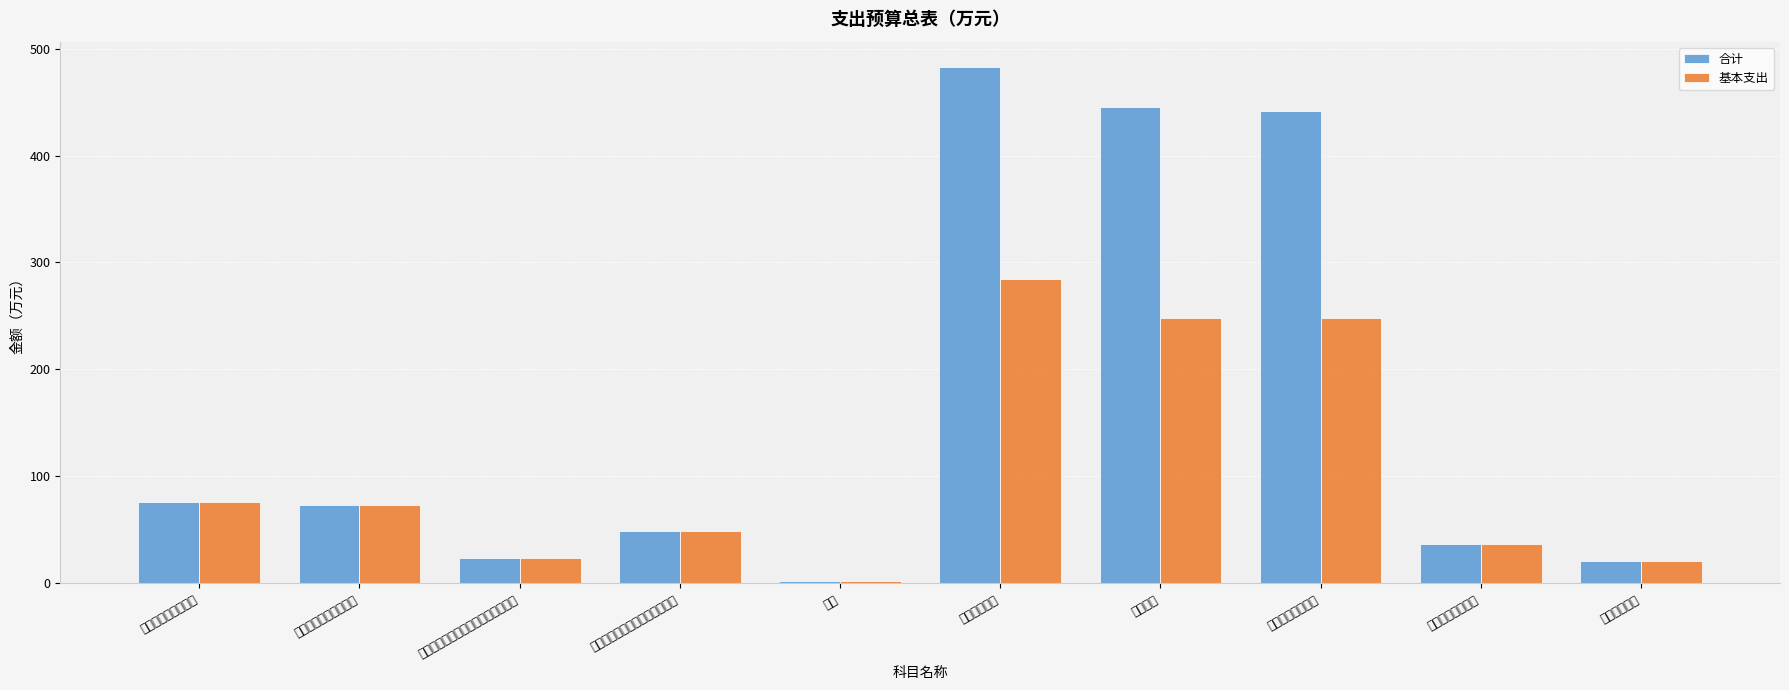

Reading left to right, list all the values displayed in this chart.

合计: 社会保障和就业支出=76.0	行政事业单位养老支出=73.4	机关事业单位基本养老保险缴费支出=24.2	机关事业单位职业年金缴费支出=49.1	抚恤=2.6	卫生健康支出=482.3	公共卫生=445.3	疾病预防控制机构=441.8	行政事业单位医疗=37.0	住房保障支出=20.7
基本支出: 社会保障和就业支出=76.0	行政事业单位养老支出=73.4	机关事业单位基本养老保险缴费支出=24.2	机关事业单位职业年金缴费支出=49.1	抚恤=2.6	卫生健康支出=284.9	公共卫生=247.9	疾病预防控制机构=247.9	行政事业单位医疗=37.0	住房保障支出=20.7